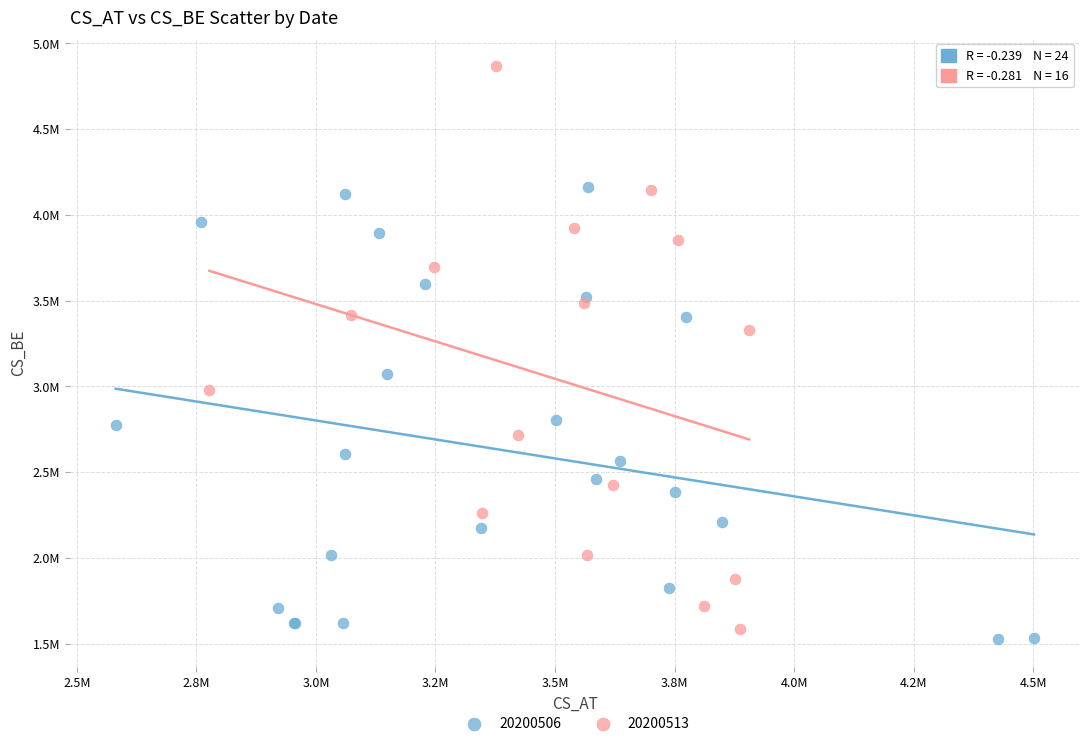

What are all the series names shown in the legend?

20200506, 20200513